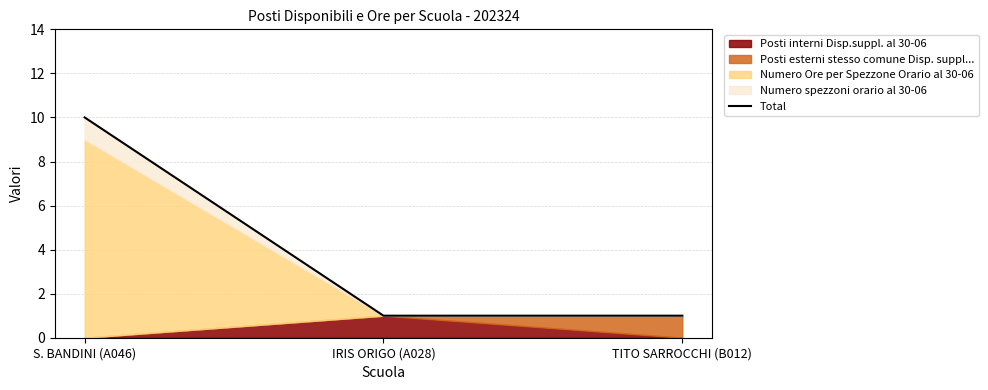

Reading left to right, what are all the values shown in this chart?

S. BANDINI (A046)=10	IRIS ORIGO (A028)=1	TITO SARROCCHI (B012)=1